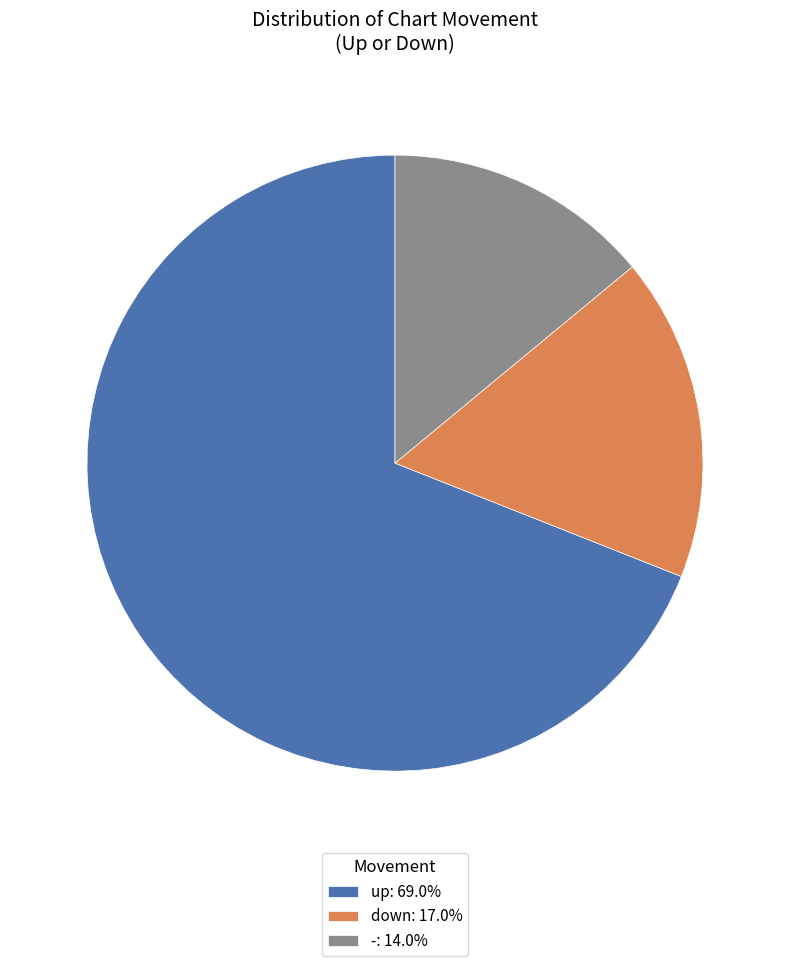

True or false: down accounts for 23% of the total.

False